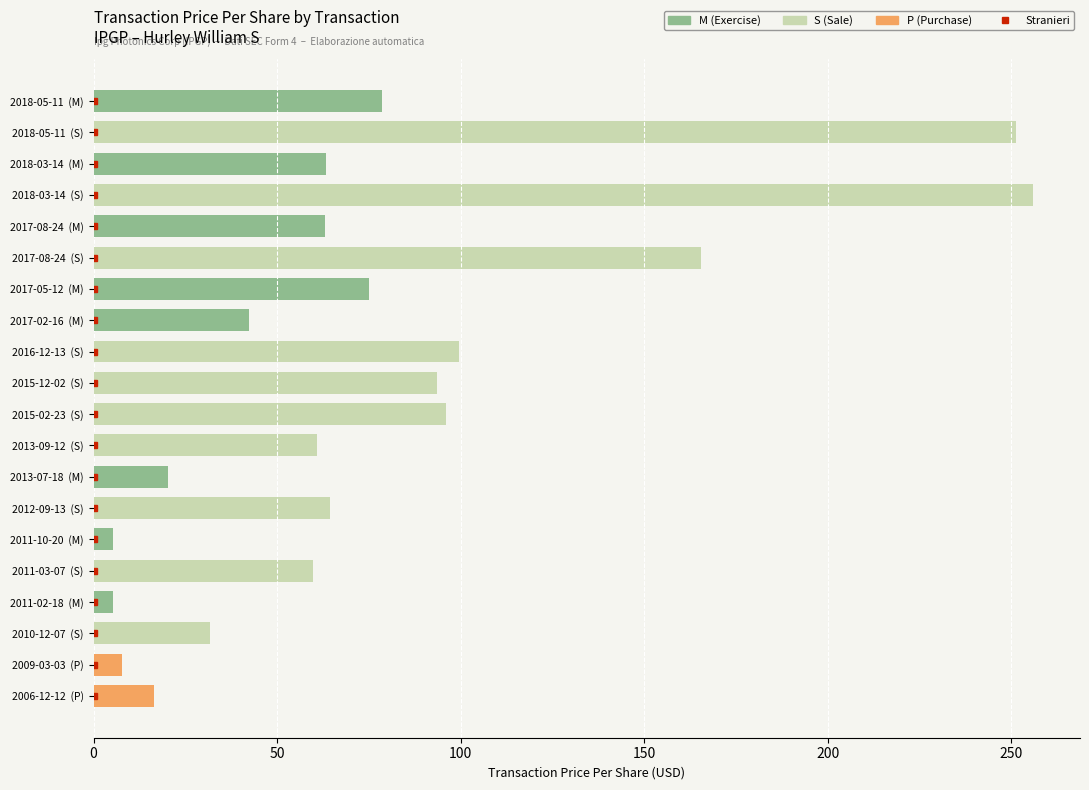

Which has a higher value, 2017-08-24  (S) or 2018-03-14  (S)?

2018-03-14  (S)